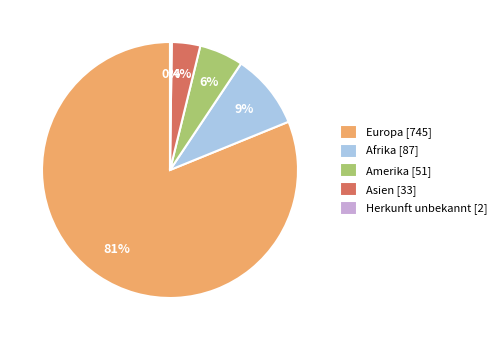

Between Amerika [51] and Europa [745], which is larger?

Europa [745]